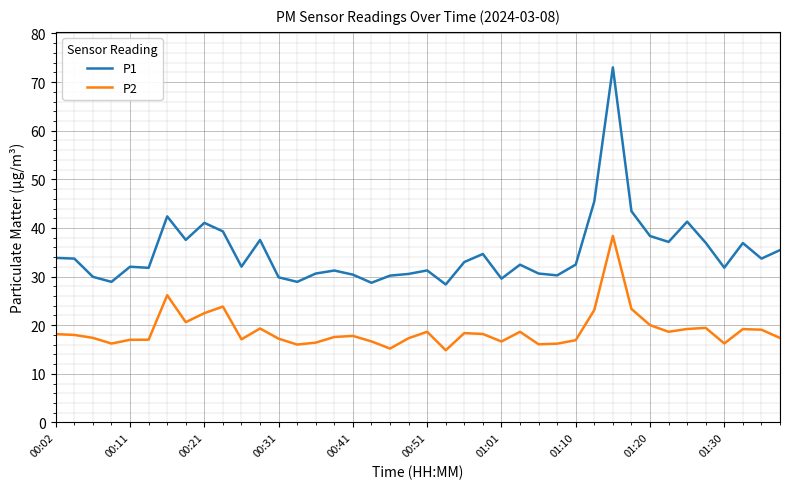

What is the difference between the maximum and minimum values in the P2 series?

23.5